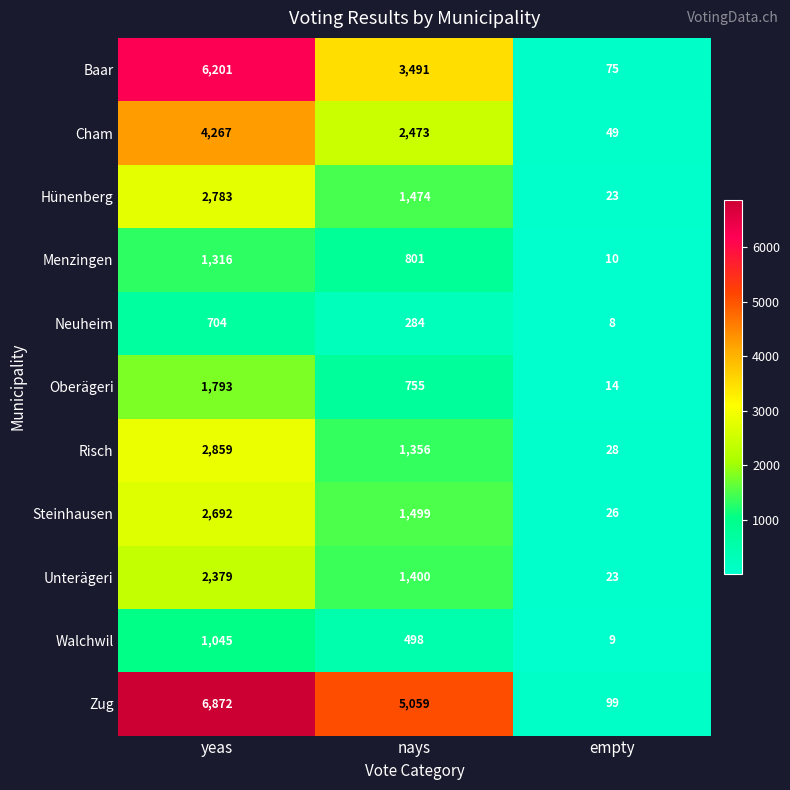

What is the maximum value shown in the chart?

6872